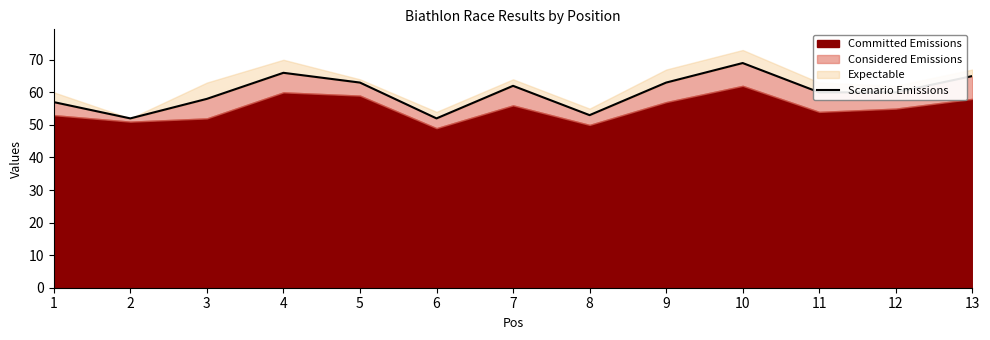

Reading left to right, list all the values displayed in this chart.

1=57	2=52	3=58	4=66	5=63	6=52	7=62	8=53	9=63	10=69	11=60	12=60	13=65